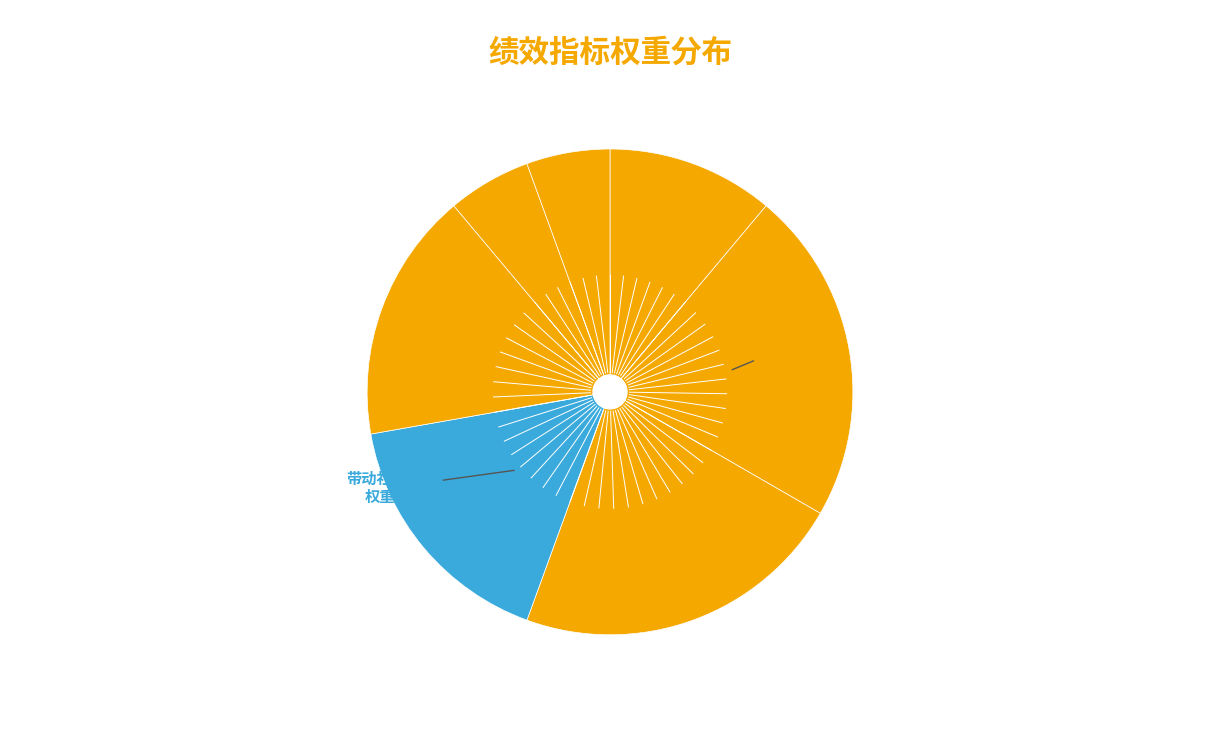

To the nearest percent, what is the difference between the largest and smallest slice percentages?

17%